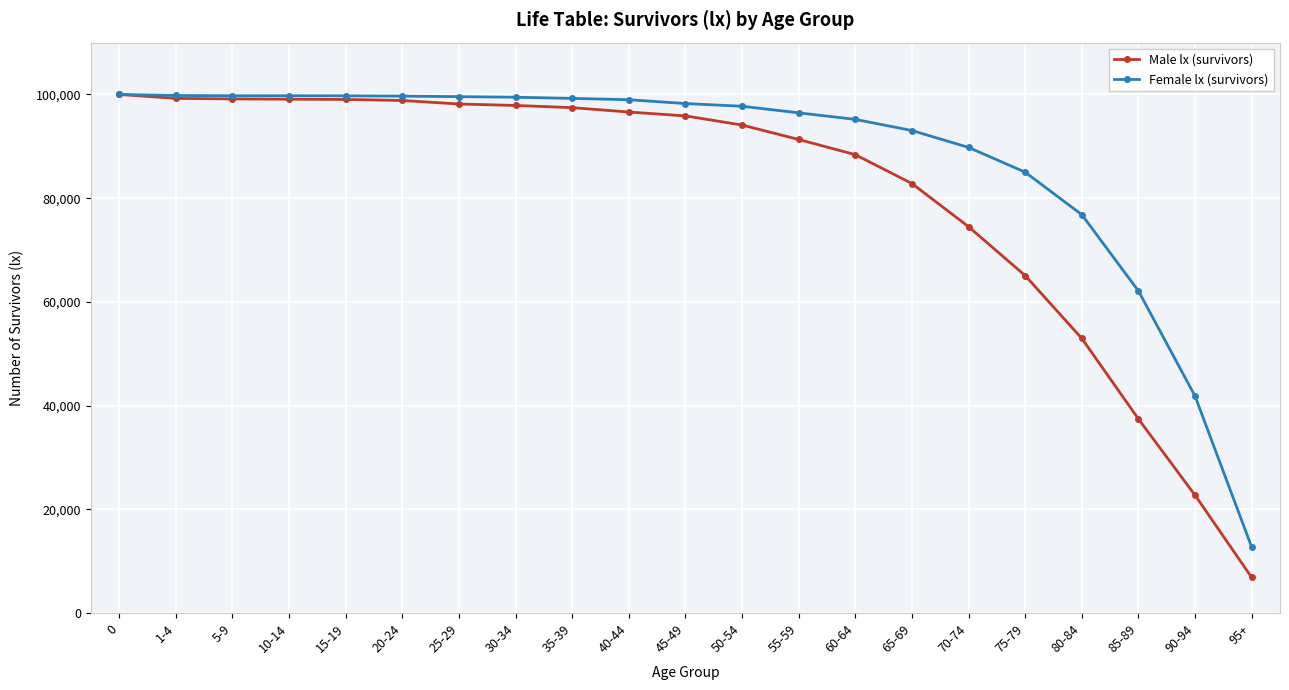

What is the approximate value of Female lx (survivors) at 60-64, to the nearest 50?

95200